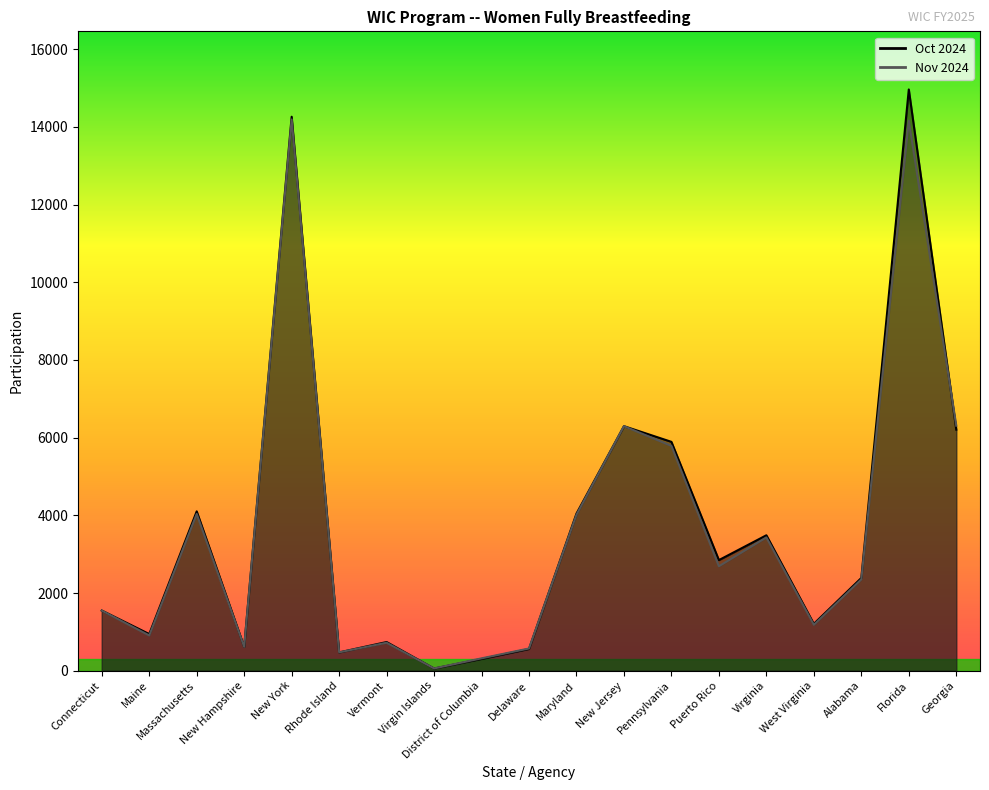

What is the label of the 5th point from the right?

Virginia